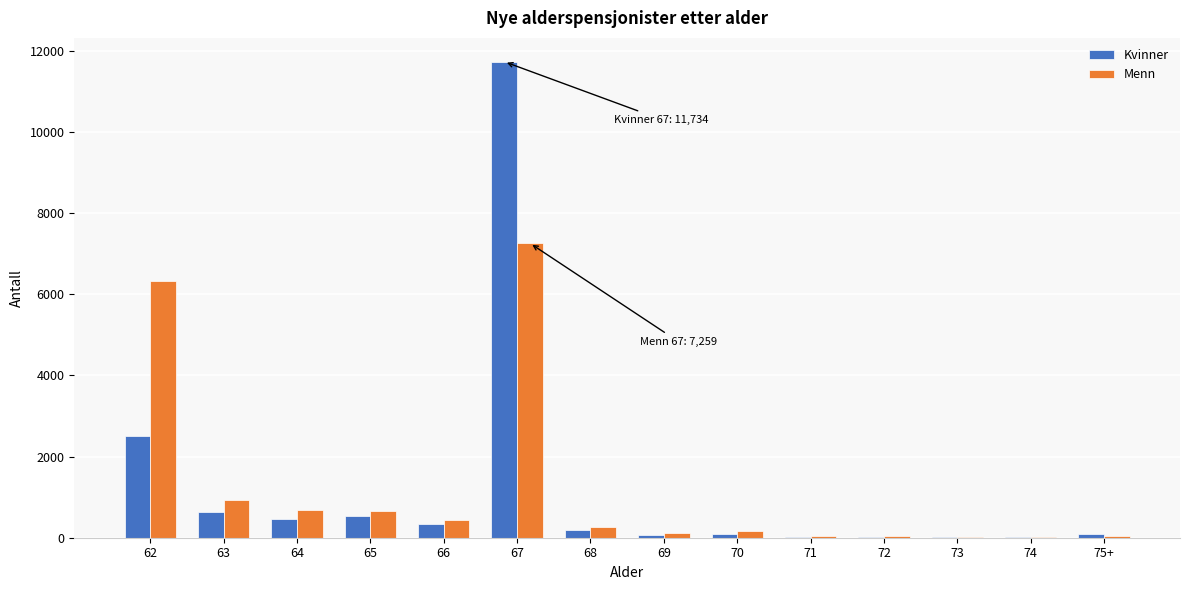

The value of Kvinner at 62 is 2516. True or false?

True